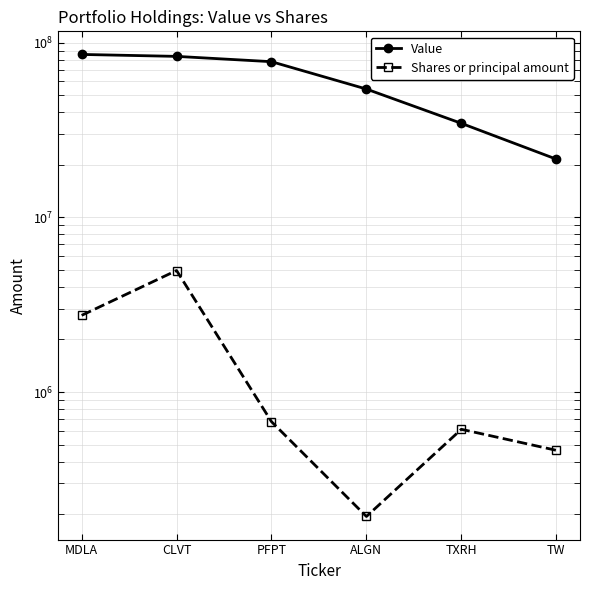

What is the average value of the Value series?

59475500